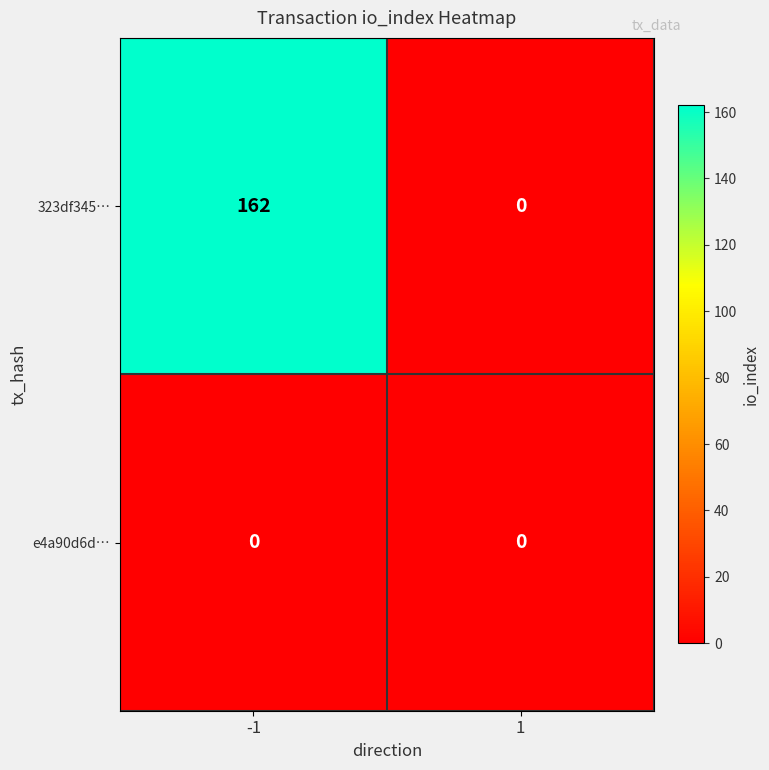

Reading right to left, list all the values displayed in this chart.

323df345…: 1=0	-1=162
e4a90d6d…: 1=0	-1=0